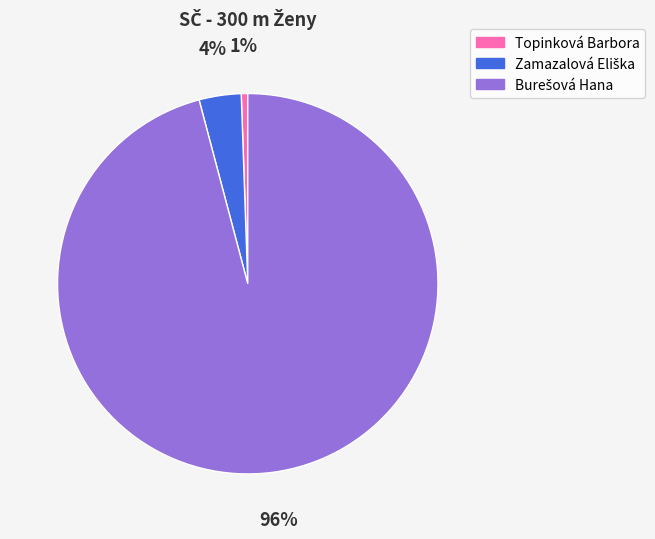

True or false: Topinková Barbora accounts for 1% of the total.

True